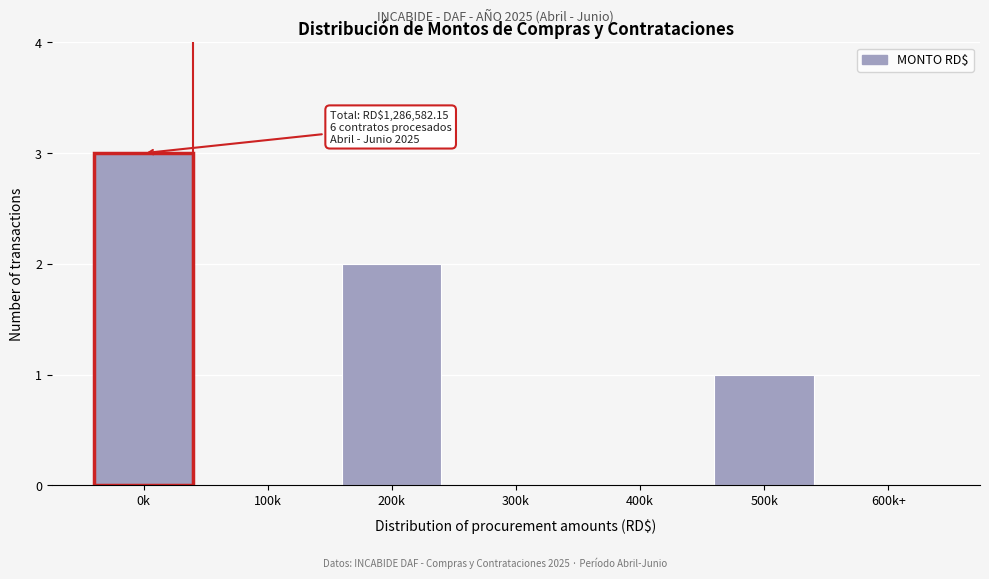

Reading left to right, list all the values displayed in this chart.

0k=3	100k=0	200k=2	300k=0	400k=0	500k=1	600k+=0